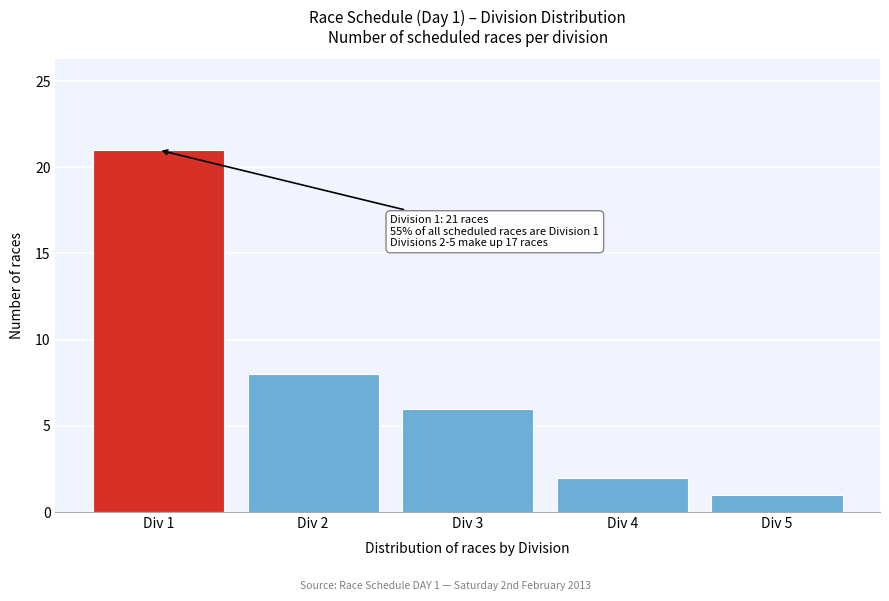

Reading right to left, transcribe all the data shown in this chart.

Div 5=1	Div 4=2	Div 3=6	Div 2=8	Div 1=21